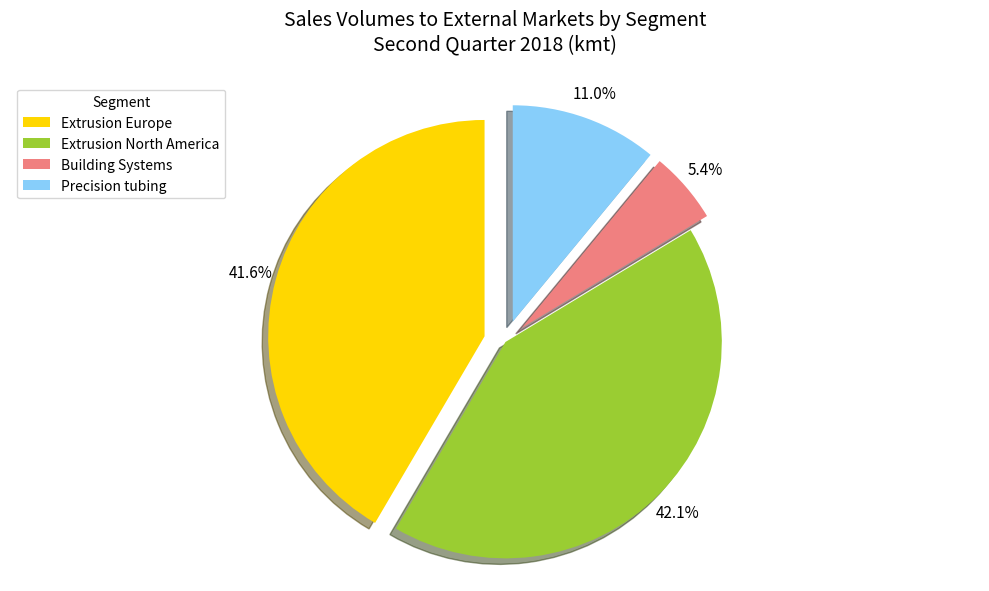

How many segments does this pie chart have?

4